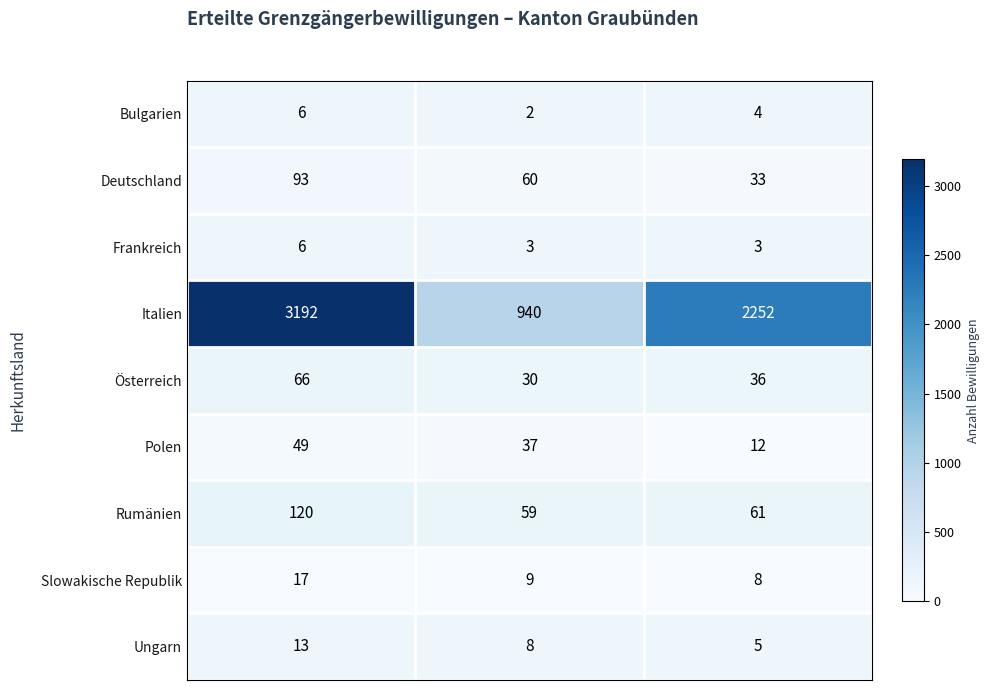

At how many categories does at least one series exceed 2341?

1